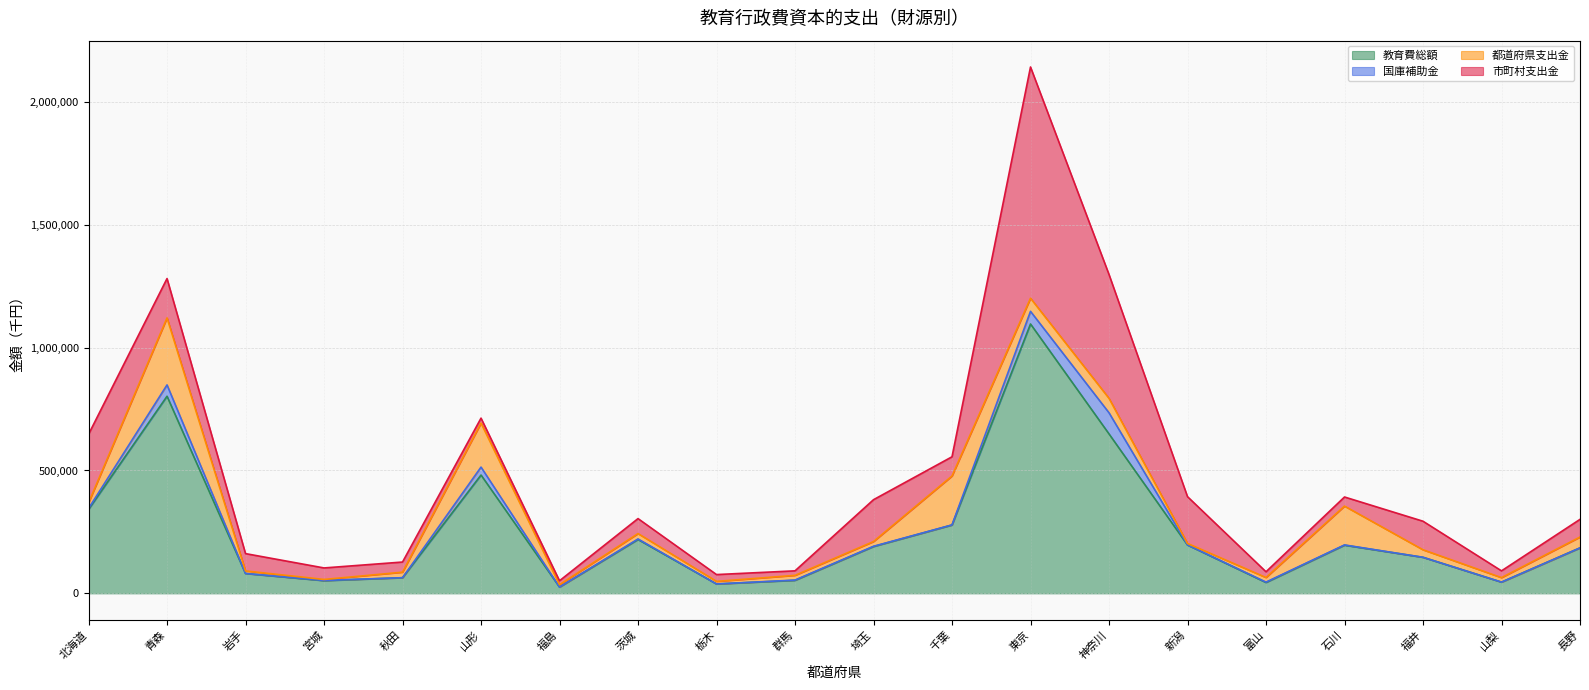

What is the total value across all series at 福井?

293564